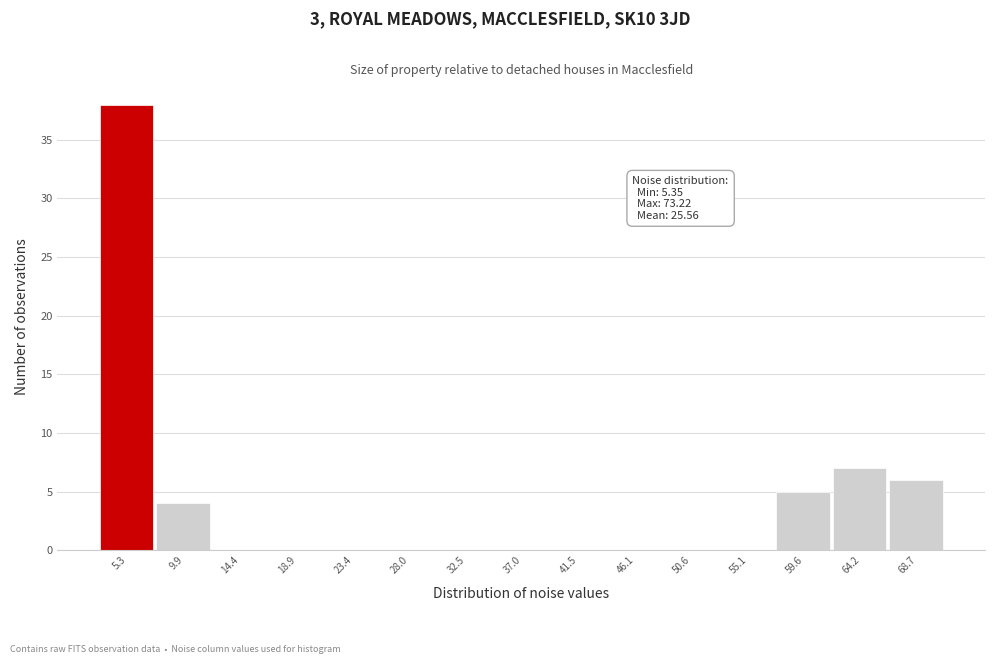

Reading right to left, extract all data points from this chart.

68.7=6	64.2=7	59.6=5	55.1=0	50.6=0	46.1=0	41.5=0	37.0=0	32.5=0	28.0=0	23.4=0	18.9=0	14.4=0	9.9=4	5.3=38